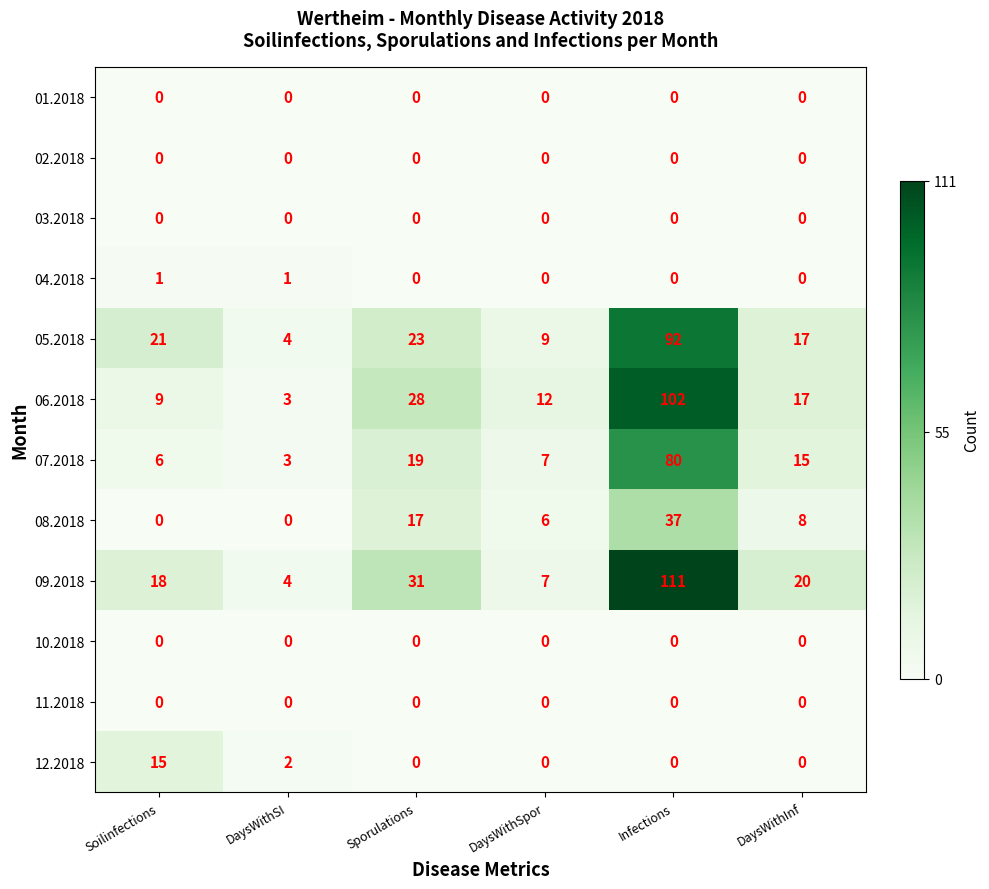

What is the spread (max minus min) of values at DaysWithSpor?

12